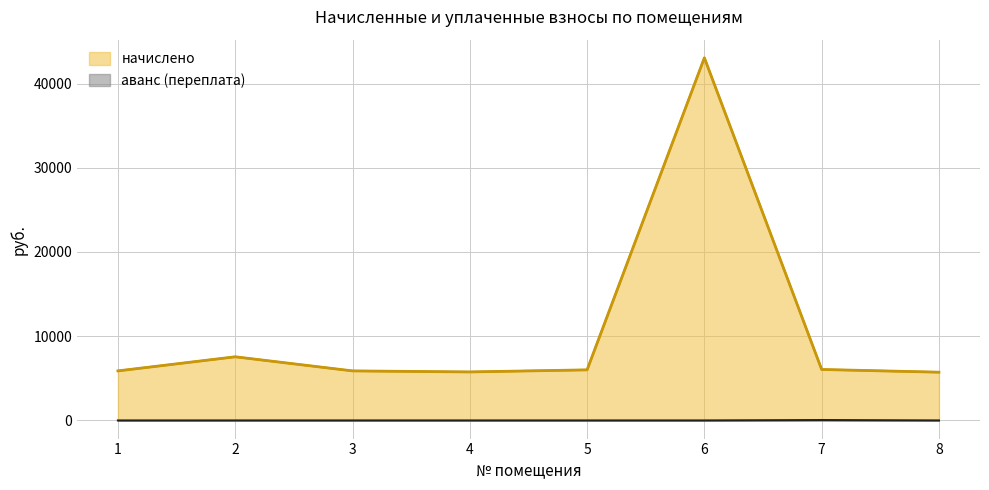

At which category does начислено reach its first local valley?

4